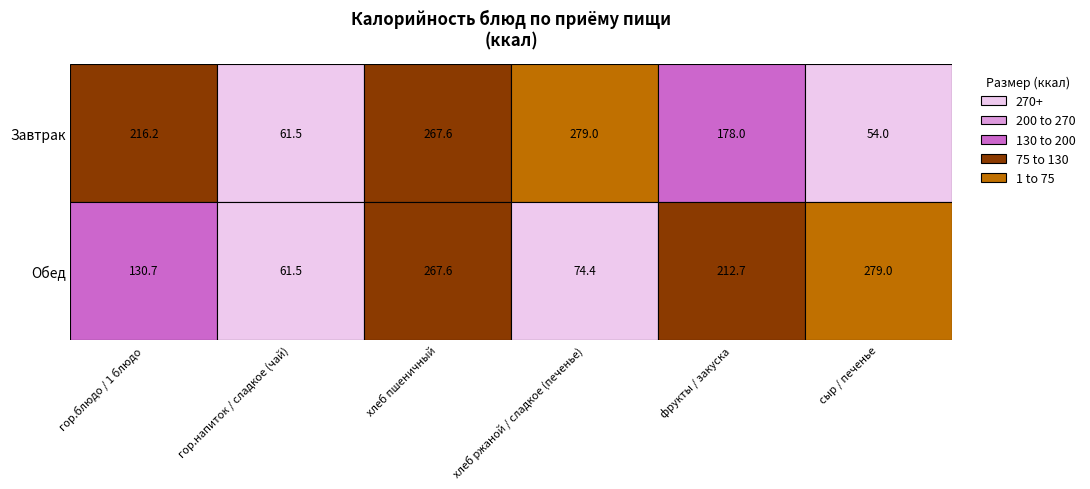

Which label corresponds to the largest value in the chart?

хлеб ржаной / сладкое (печенье)